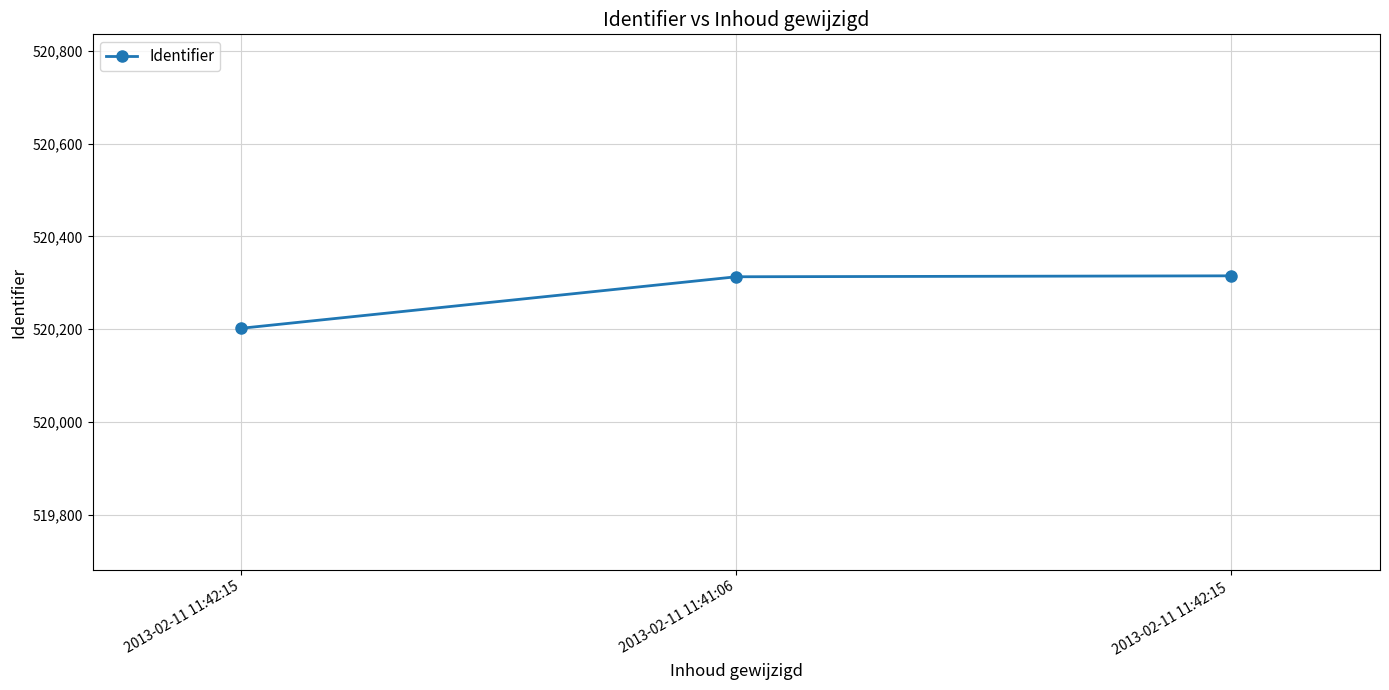

At which label is the value closest to 520258?

2013-02-11 11:41:06